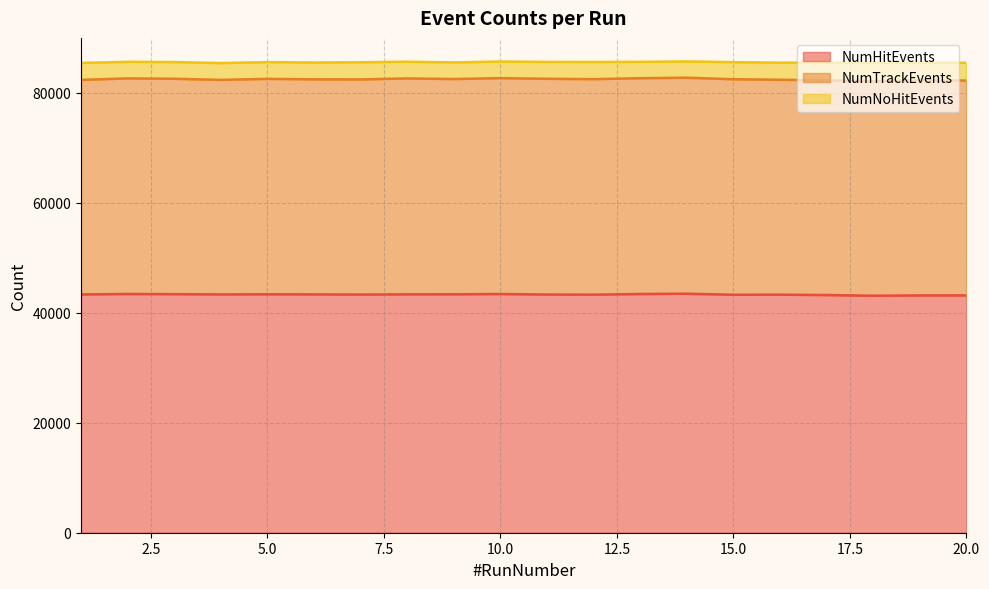

Does the chart have visible grid lines?

Yes